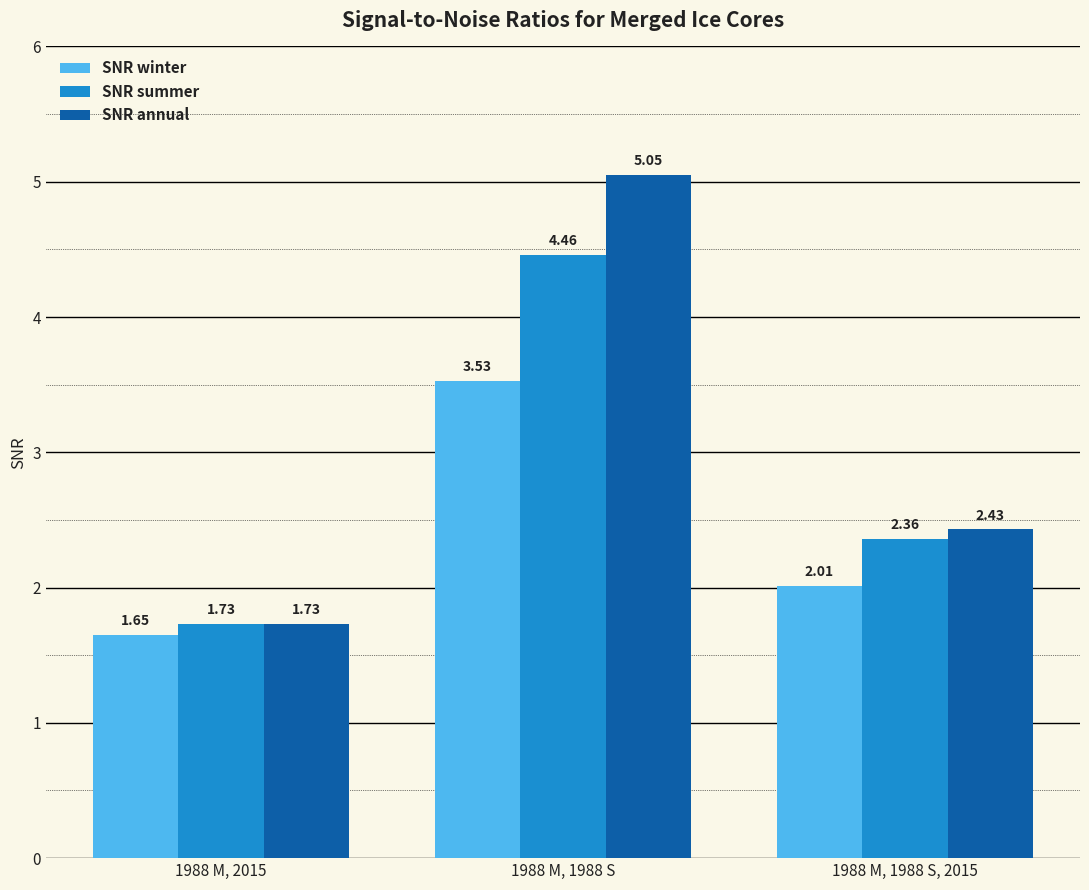

List the series in order of their overall mean, highest first.

SNR annual, SNR summer, SNR winter